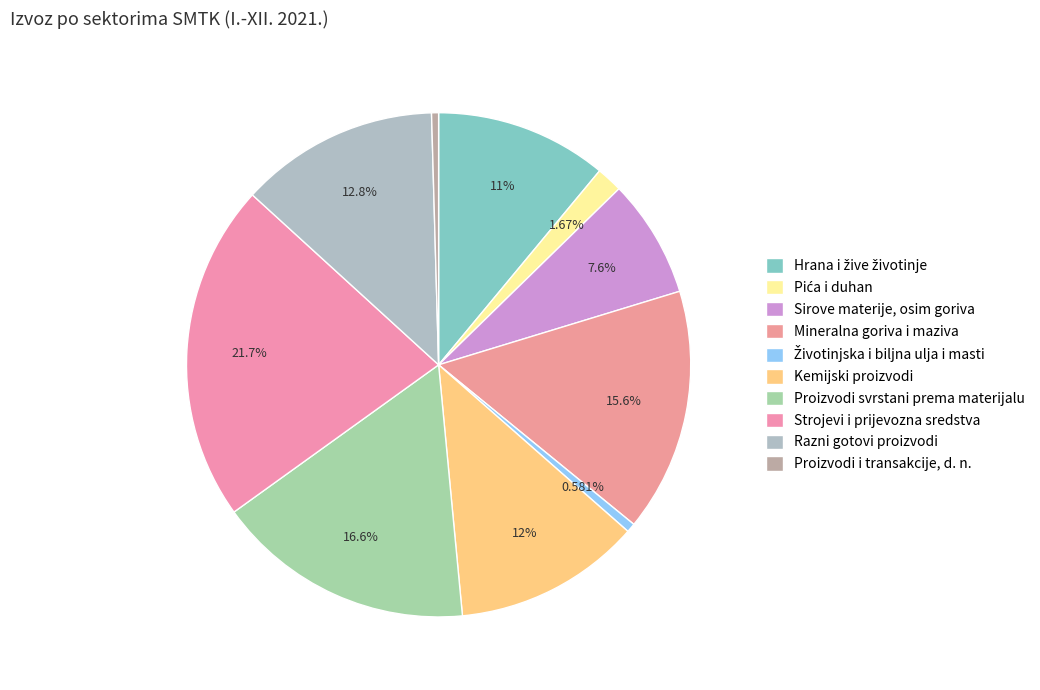

How many segments does this pie chart have?

10